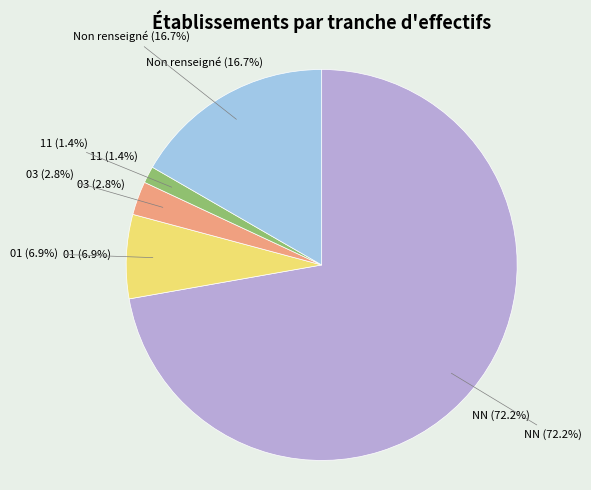

What percentage is the 11 slice, to the nearest percent?

1%